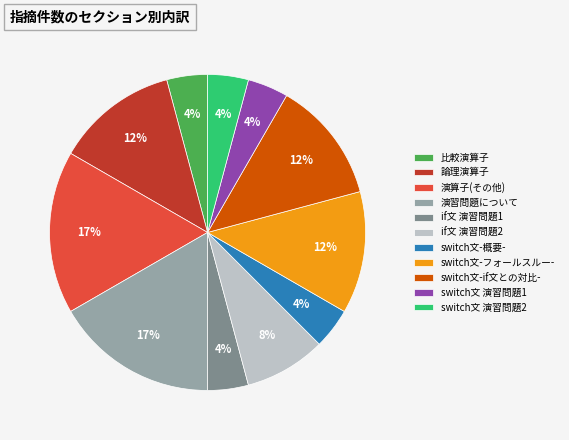

Is it true that 演算子(その他) is 17% of the pie?

True